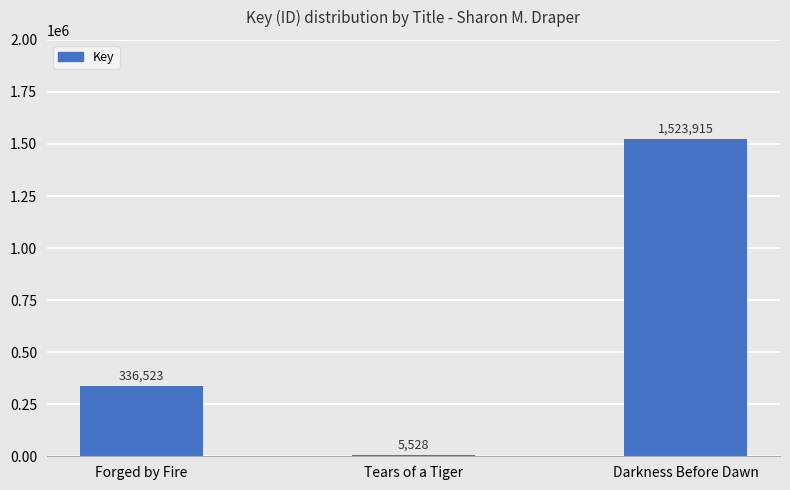

What is the approximate value at Darkness Before Dawn, to the nearest 50?

1523900